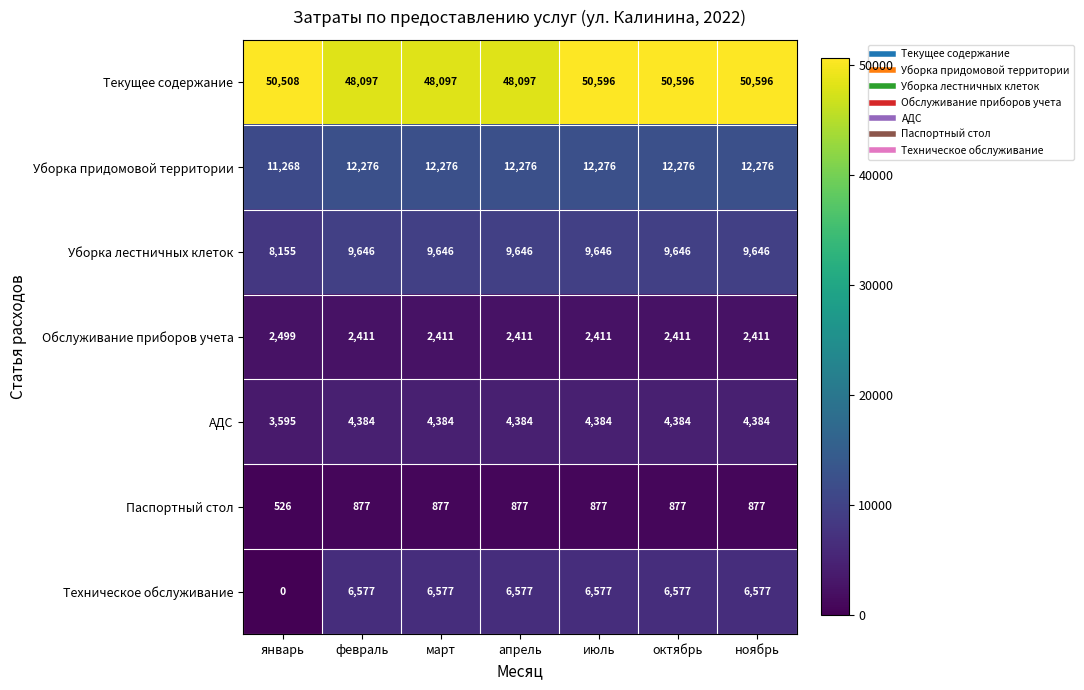

At январь, list the series in order from largest to smallest.

Текущее содержание, Уборка придомовой территории, Уборка лестничных клеток, АДС, Обслуживание приборов учета, Паспортный стол, Техническое обслуживание